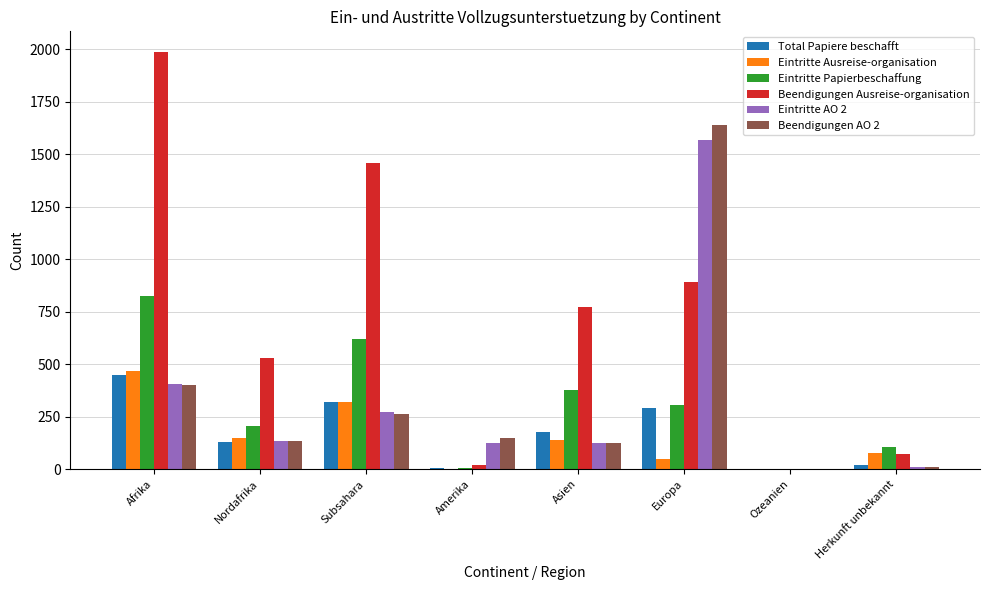

What is the spread (max minus min) of values at Amerika?

146